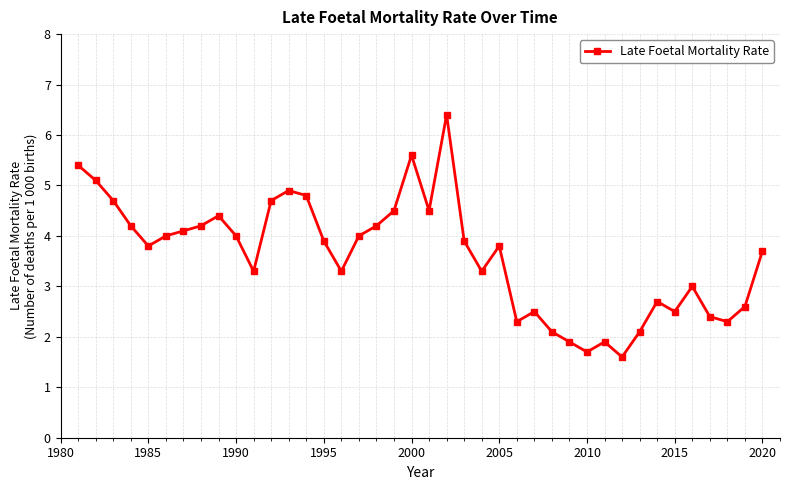

Reading left to right, transcribe all the data shown in this chart.

5.4	5.1	4.7	4.2	3.8	4.0	4.1	4.2	4.4	4.0	3.3	4.7	4.9	4.8	3.9	3.3	4.0	4.2	4.5	5.6	4.5	6.4	3.9	3.3	3.8	2.3	2.5	2.1	1.9	1.7	1.9	1.6	2.1	2.7	2.5	3.0	2.4	2.3	2.6	3.7